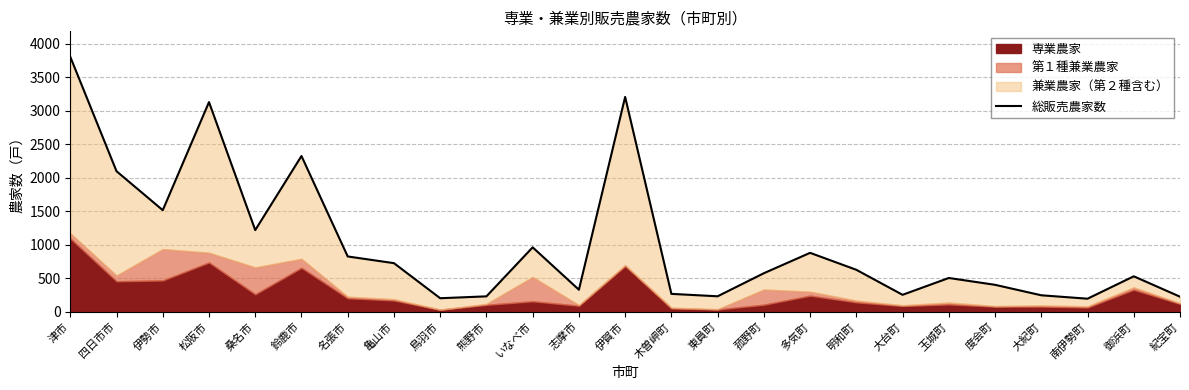

Is it true that the value at 大紀町 is 246?

True